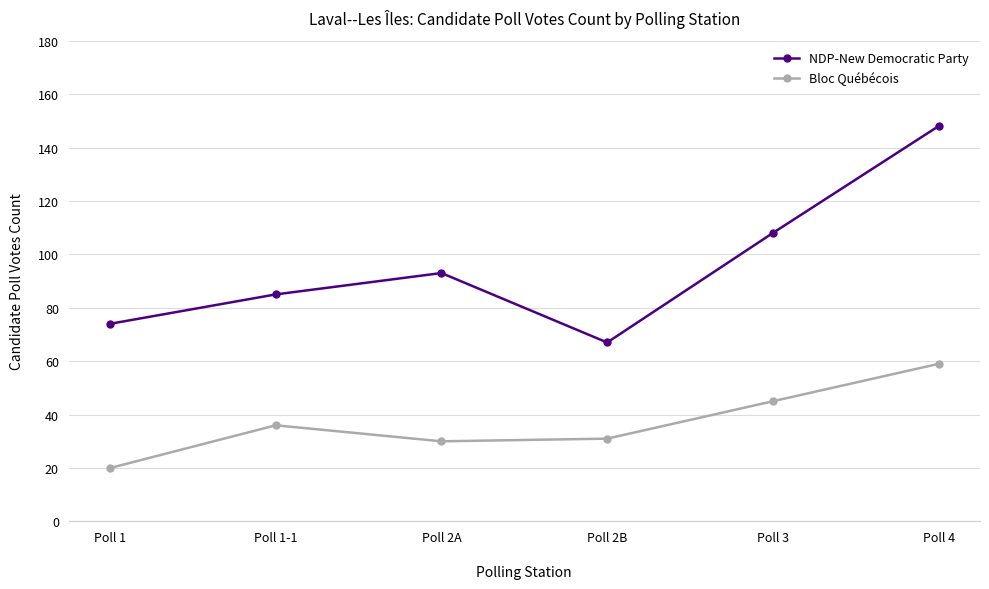

Reading right to left, extract all data points from this chart.

NDP-New Democratic Party: 148	108	67	93	85	74
Bloc Québécois: 59	45	31	30	36	20